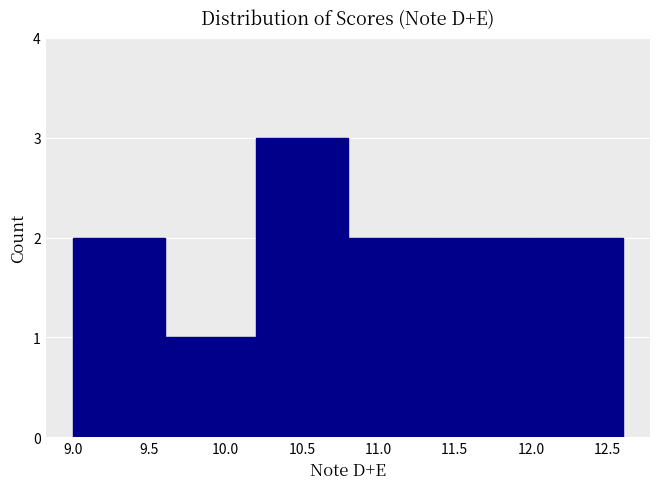

Reading left to right, list every bar in this chart as the range it spans on the x-axis followed by its height. The values are not printed on the chart, so give them approximately, as read against the axis.

9.0 to 9.6: 2
9.6 to 10.2: 1
10.2 to 10.8: 3
10.8 to 11.4: 2
11.4 to 12.0: 2
12.0 to 12.6: 2